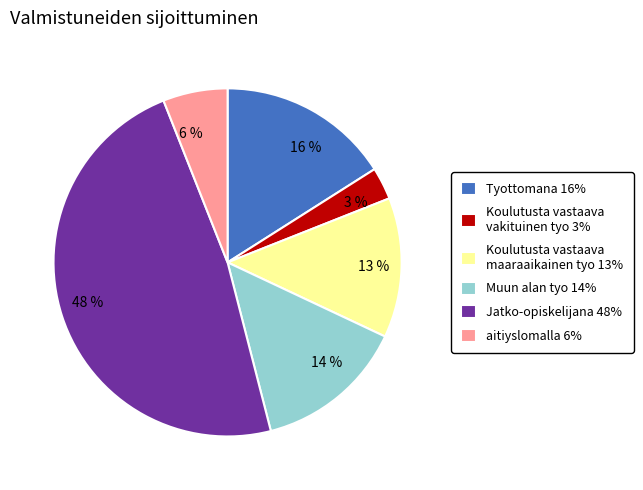

Between 16 % and 13 %, which is larger?

16 %